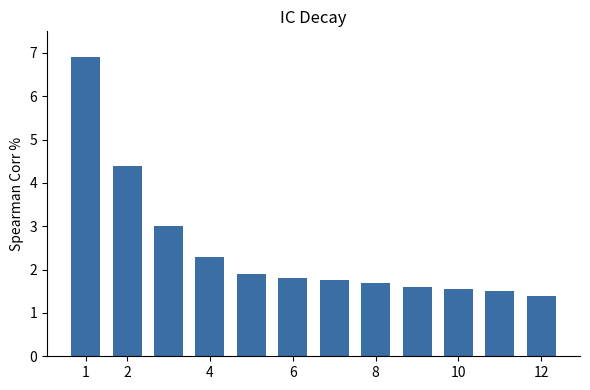

What is the value of the 1st bar from the left?

6.9